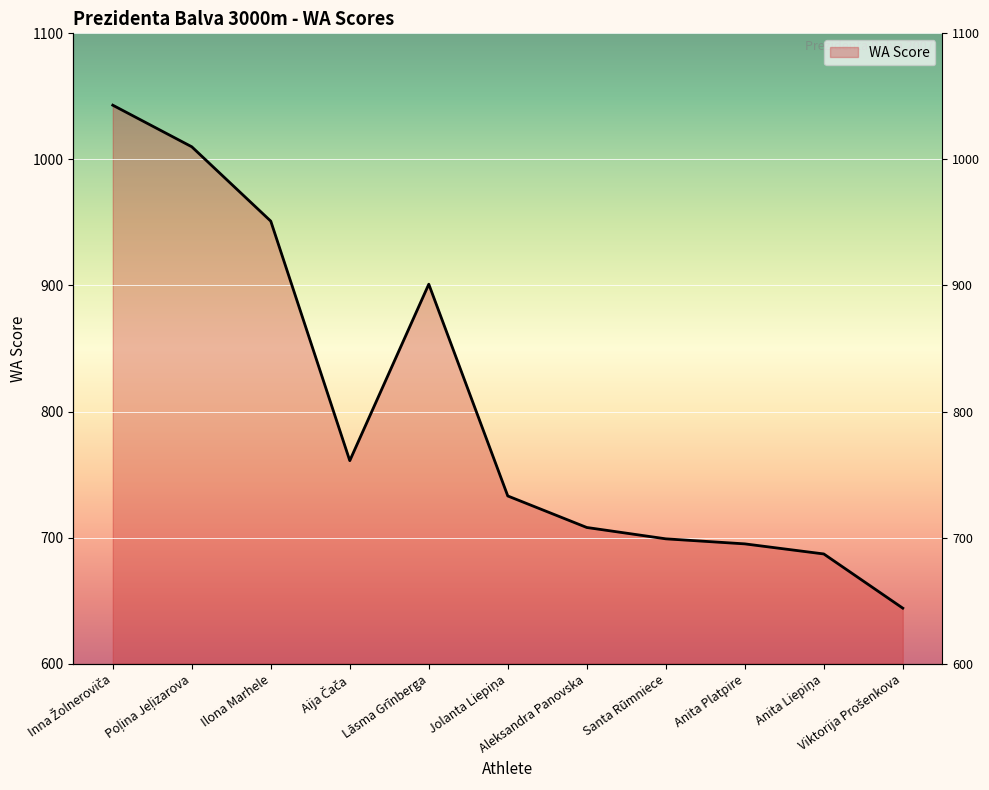

Reading left to right, what are all the values shown in this chart?

Inna Žolneroviča=1043	Poļina Jeļizarova=1010	Ilona Marhele=951	Aija Čača=761	Lāsma Grīnberga=901	Jolanta Liepiņa=733	Aleksandra Panovska=708	Santa Rūmniece=699	Anita Platpire=695	Anita Liepiņa=687	Viktorija Prošenkova=644